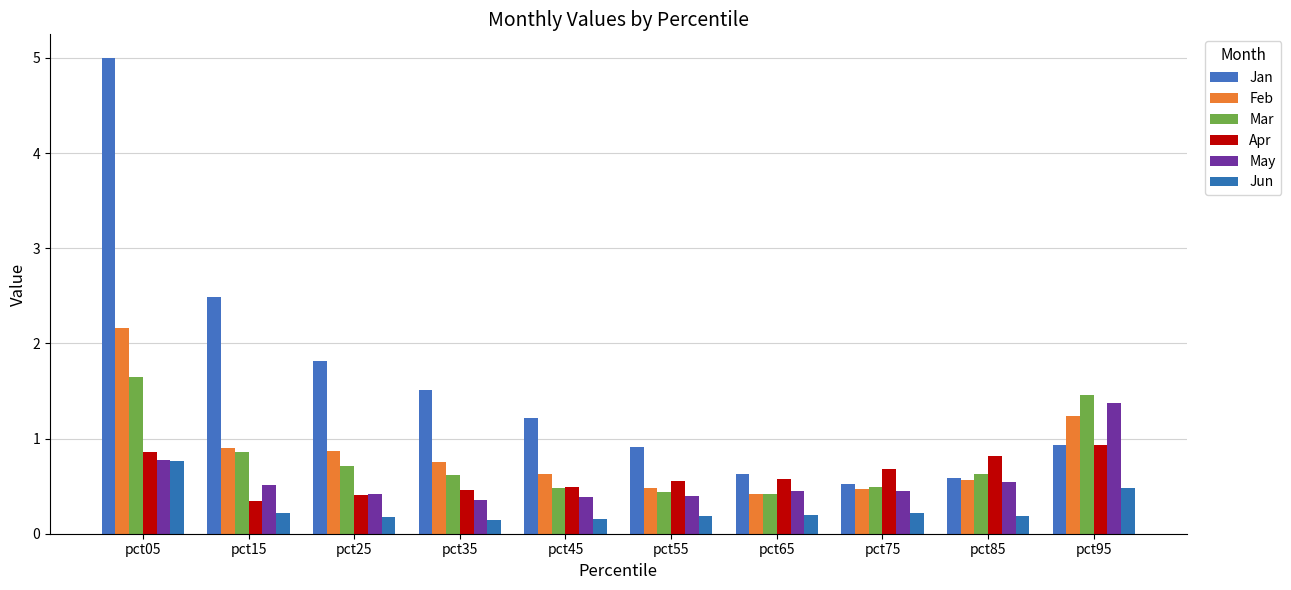

What is the spread (max minus min) of values at pct55?

0.7